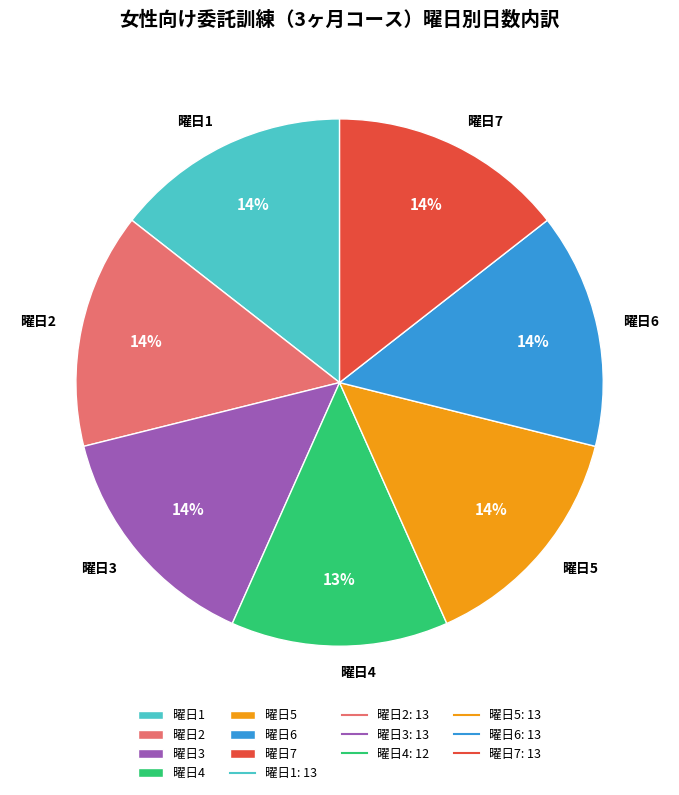

How many segments does this pie chart have?

7